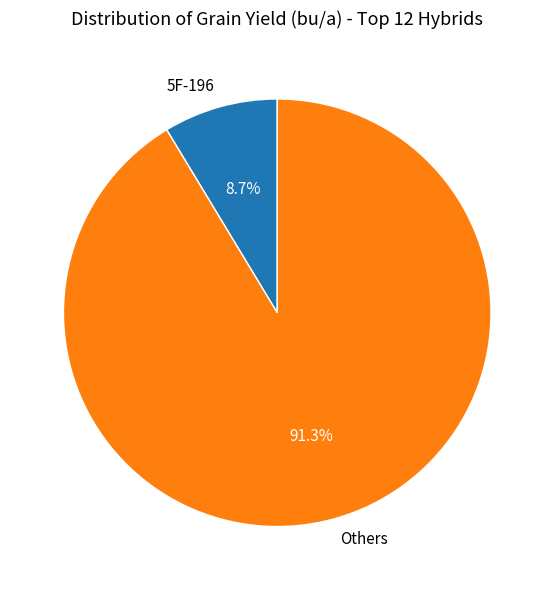

How many segments does this pie chart have?

2